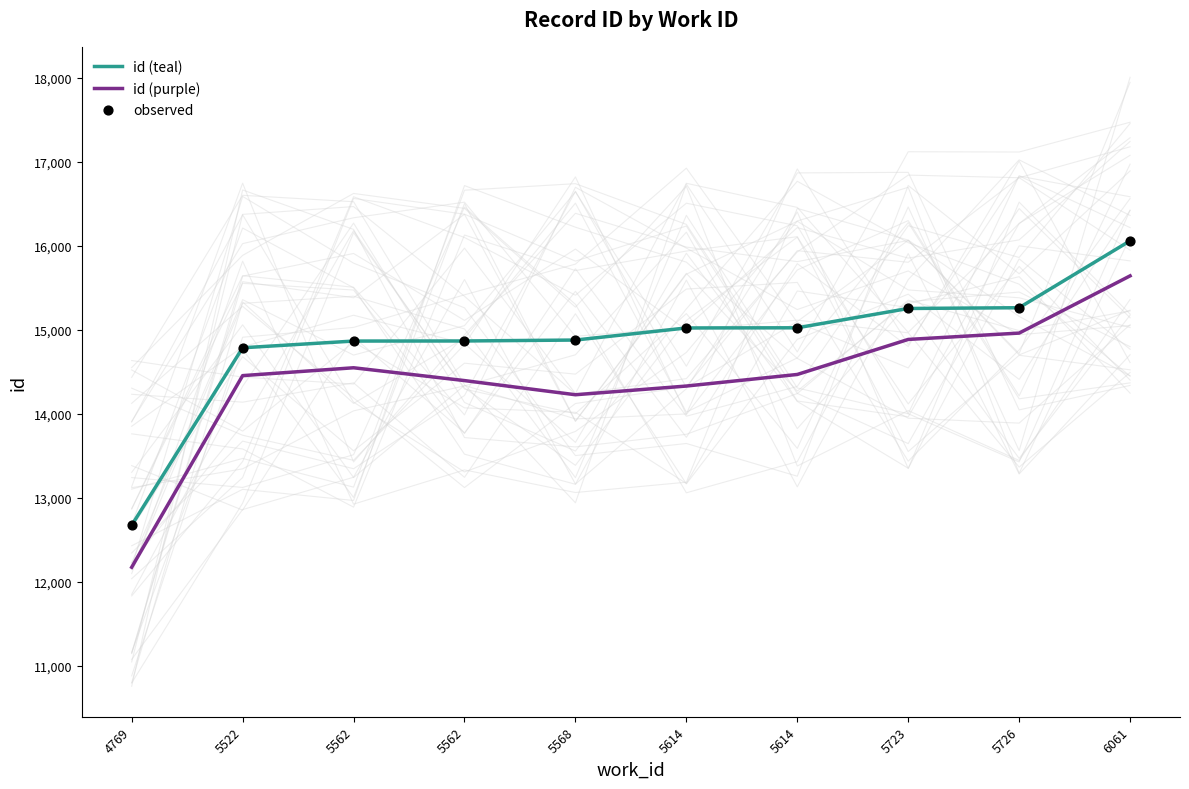

What is the total value across all series at 5614?

44371.2